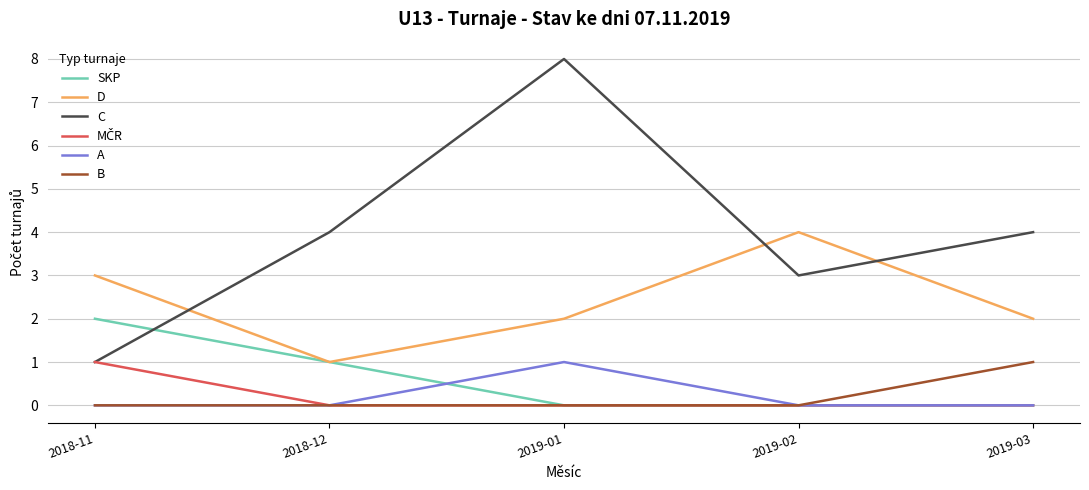

Which series has the largest range (max minus min)?

C